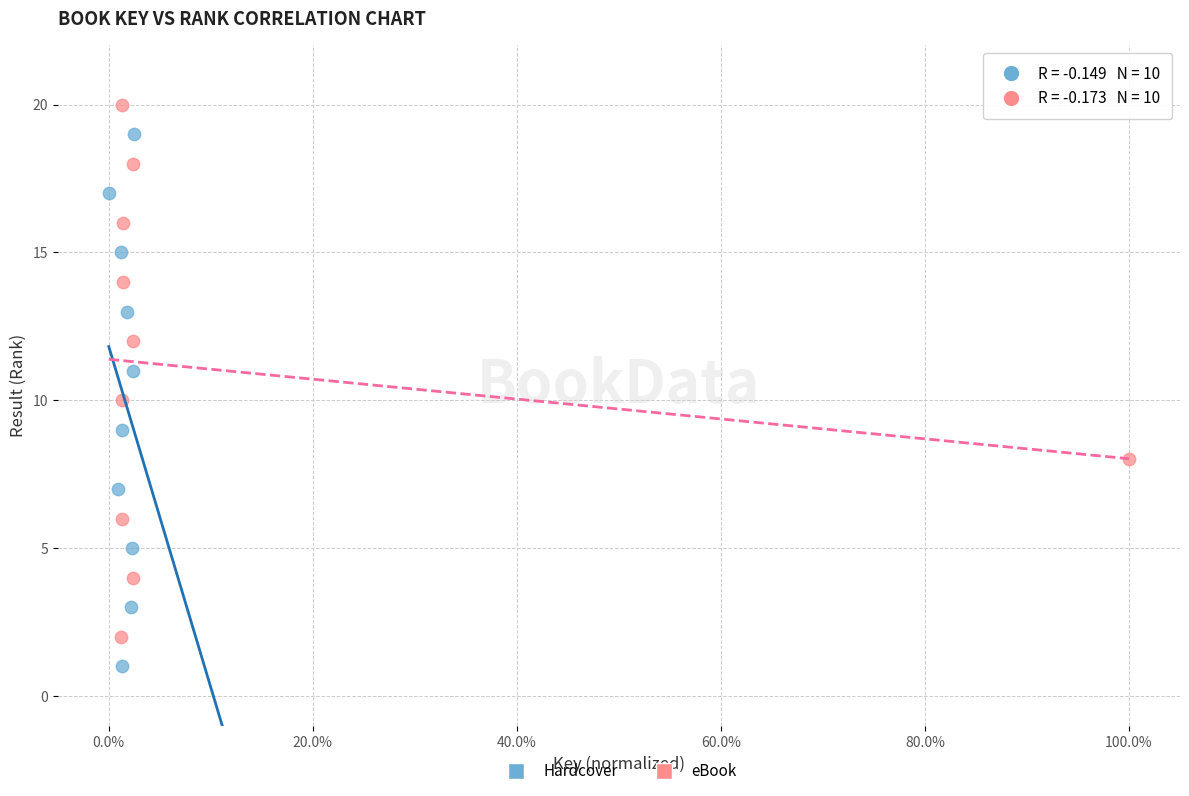

Which series contains the lowest Y value?

Hardcover